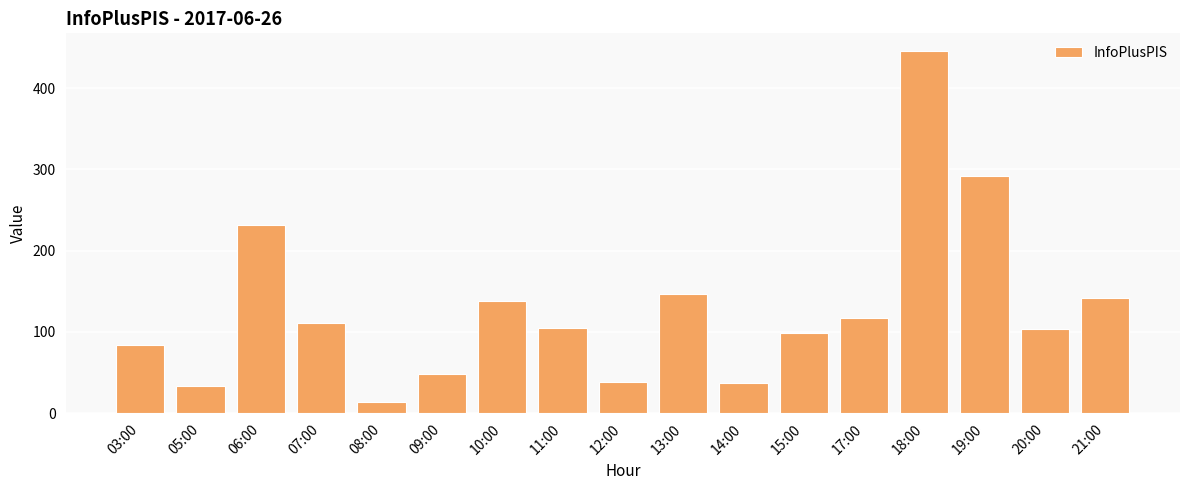

What is the label of the 7th bar from the right?

14:00